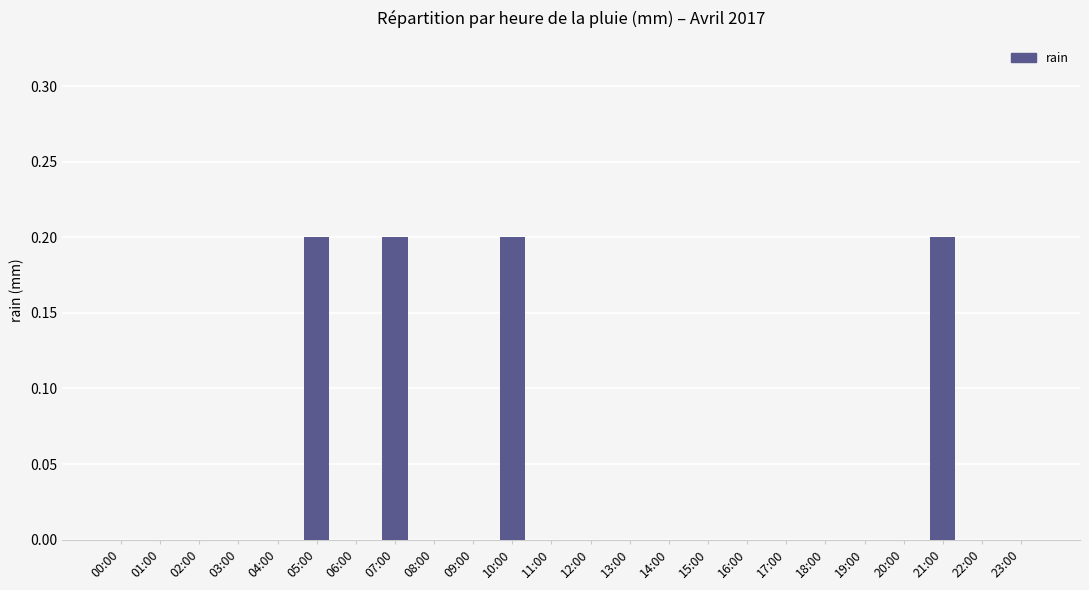

The chart shows a value of 0.1 at 00:00. True or false?

False